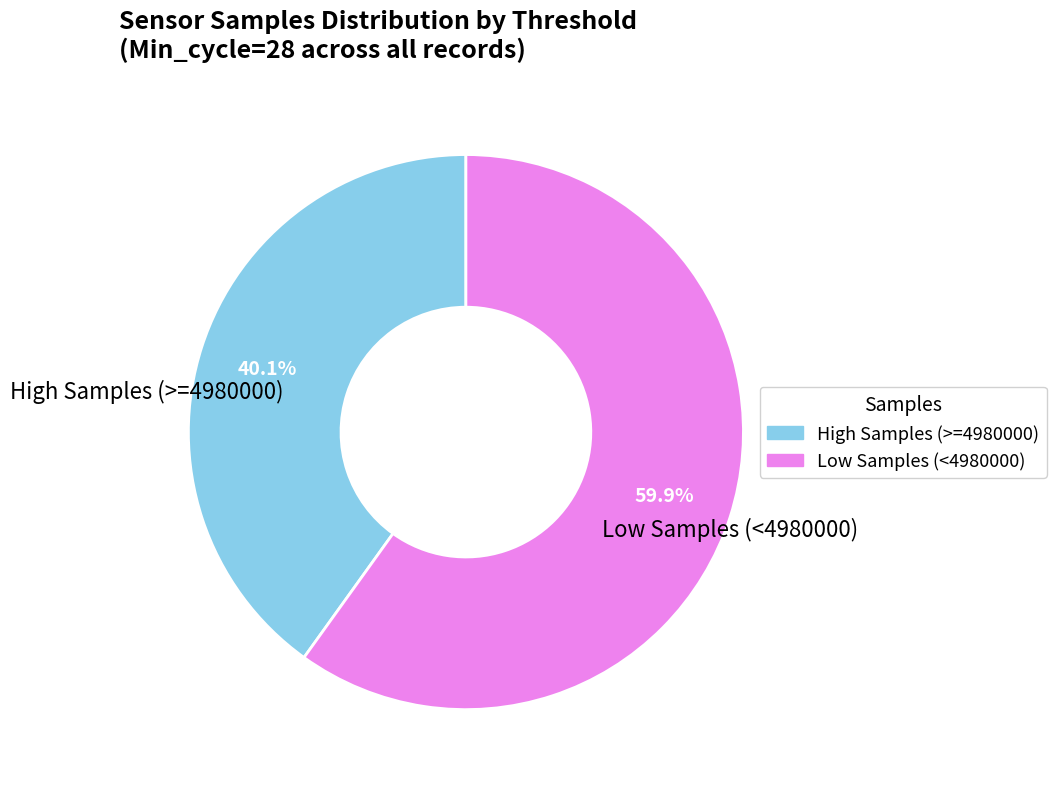

Does any single category account for the majority?

Yes